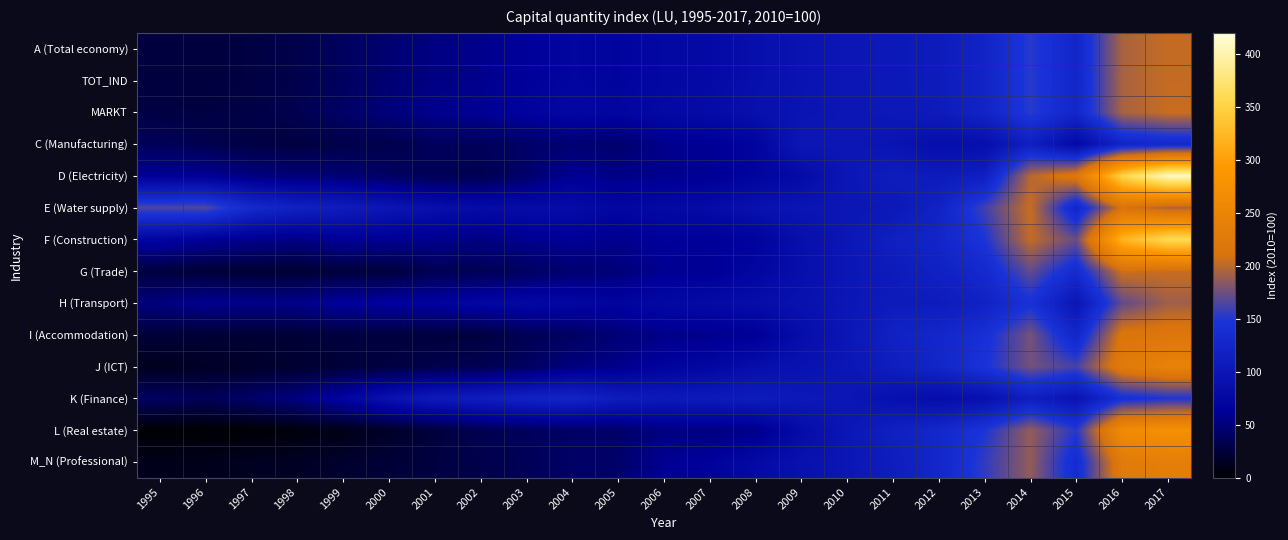

Which category has the highest value across all series?

2017